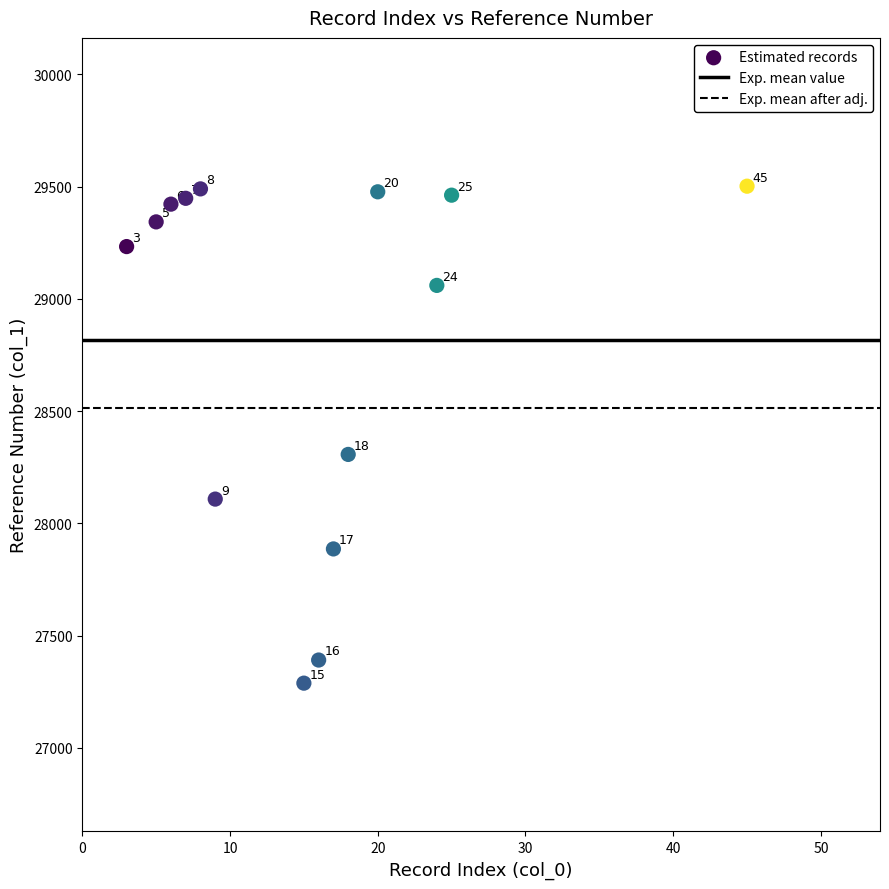

What Y value in the scatter plot is closest to 28395?

28307